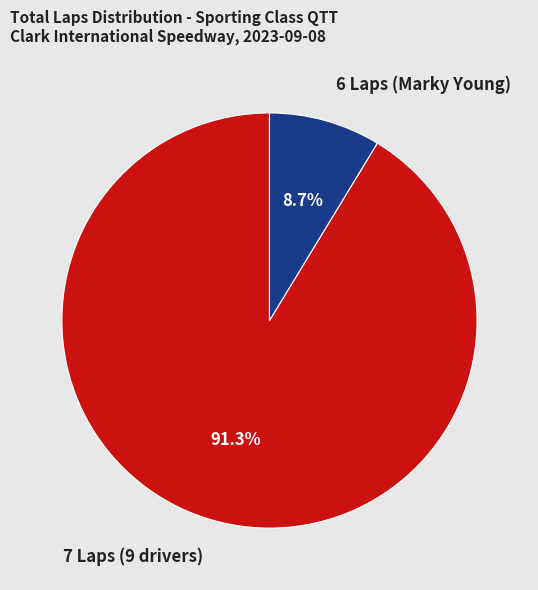

To the nearest percent, what is the difference between the largest and smallest slice percentages?

83%